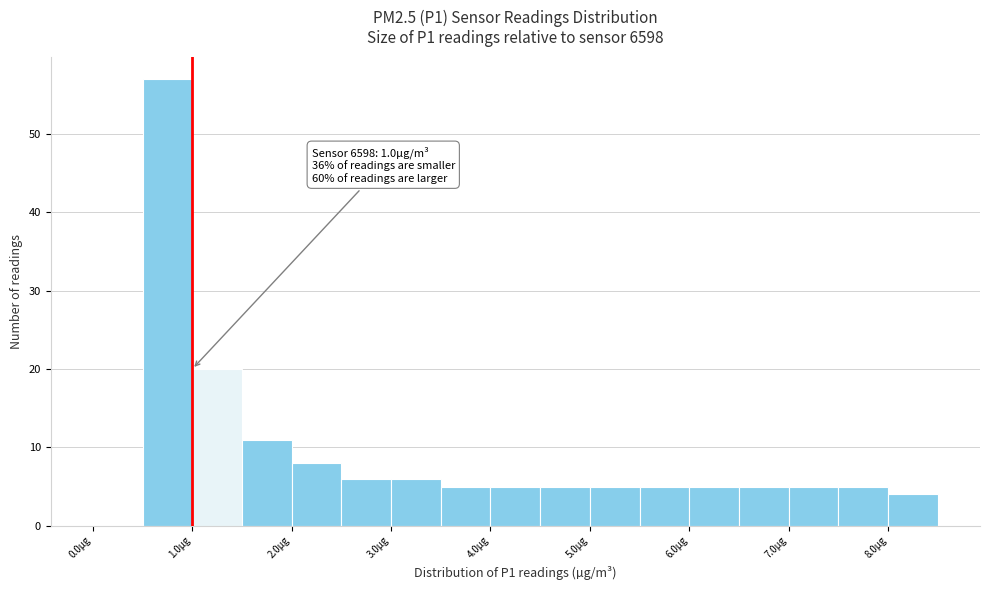

Over which range of the x-axis is the bar tallest?

0.5 to 1.0